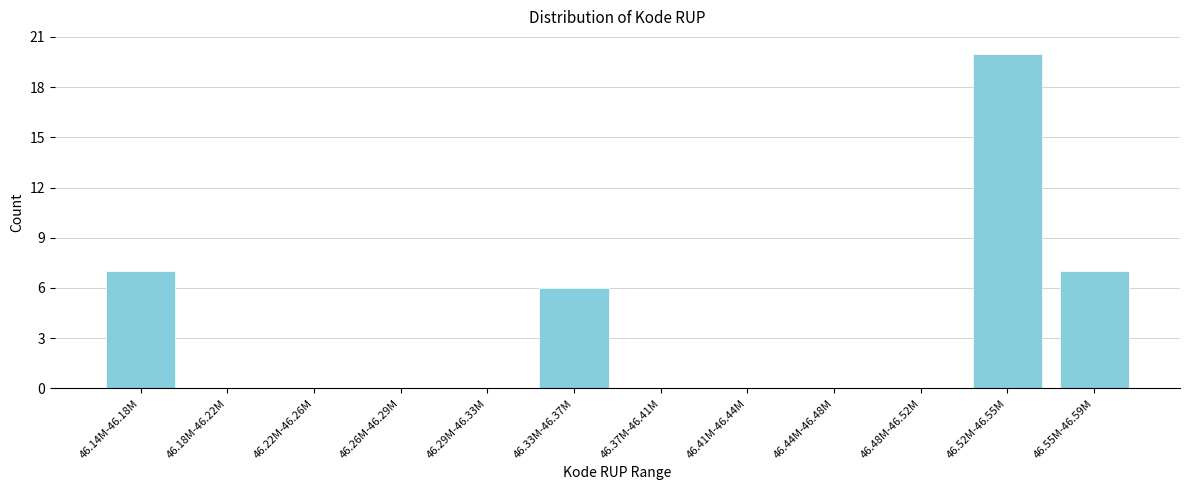

Reading left to right, transcribe all the data shown in this chart.

46.14M-46.18M=7	46.18M-46.22M=0	46.22M-46.26M=0	46.26M-46.29M=0	46.29M-46.33M=0	46.33M-46.37M=6	46.37M-46.41M=0	46.41M-46.44M=0	46.44M-46.48M=0	46.48M-46.52M=0	46.52M-46.55M=20	46.55M-46.59M=7